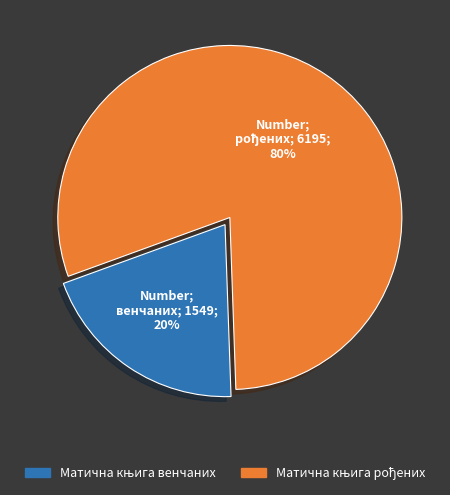

To the nearest percent, what is the average slice percentage?

50%